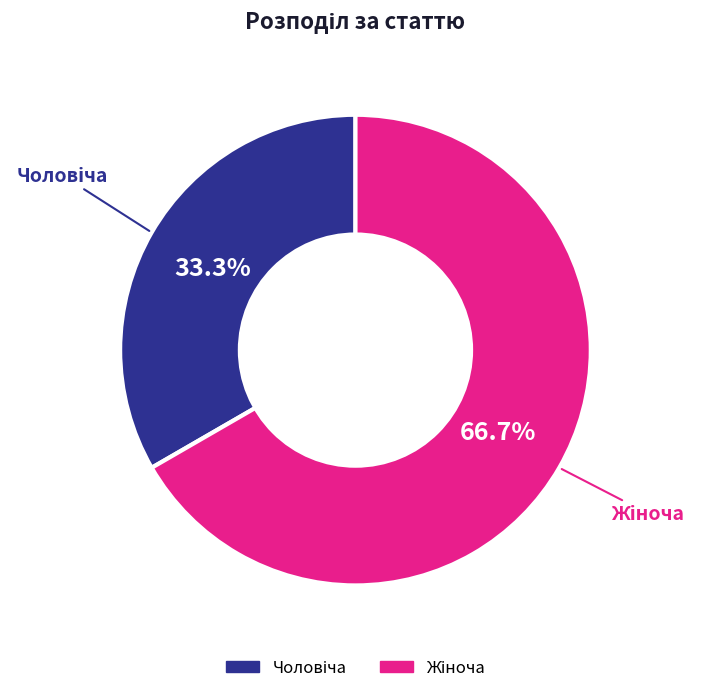

Is there a majority slice in this chart?

Yes